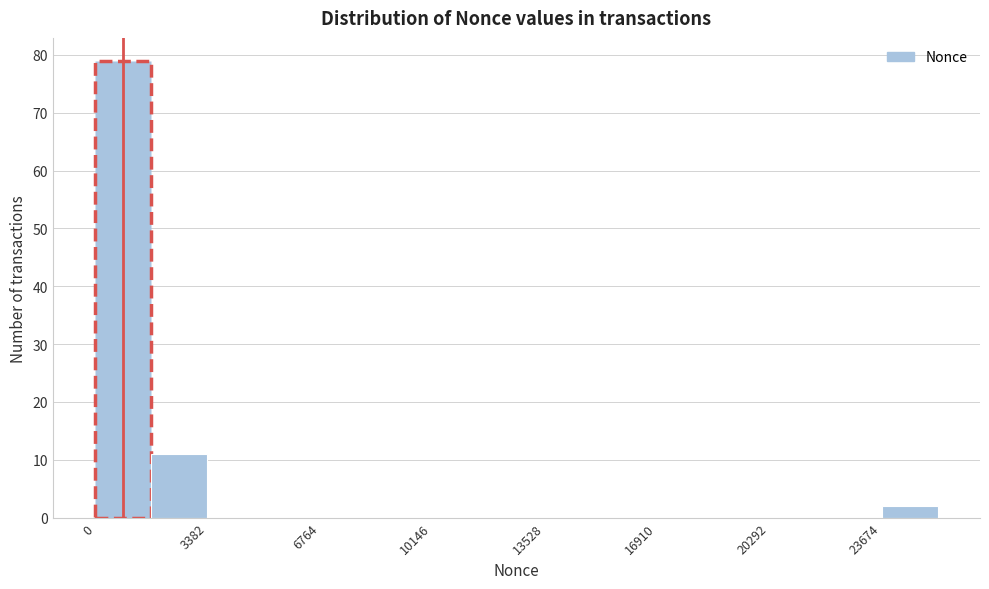

Read against the x-axis, roughly where is the centre of the tallest bar?

1000